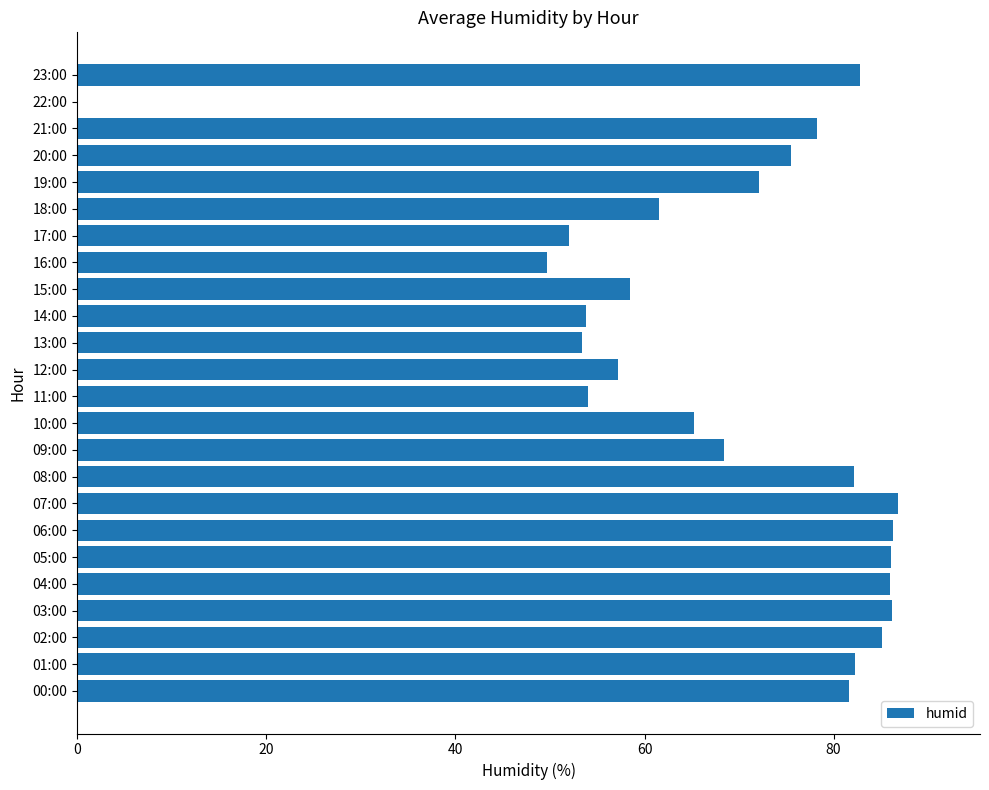

What is the average value?

68.5